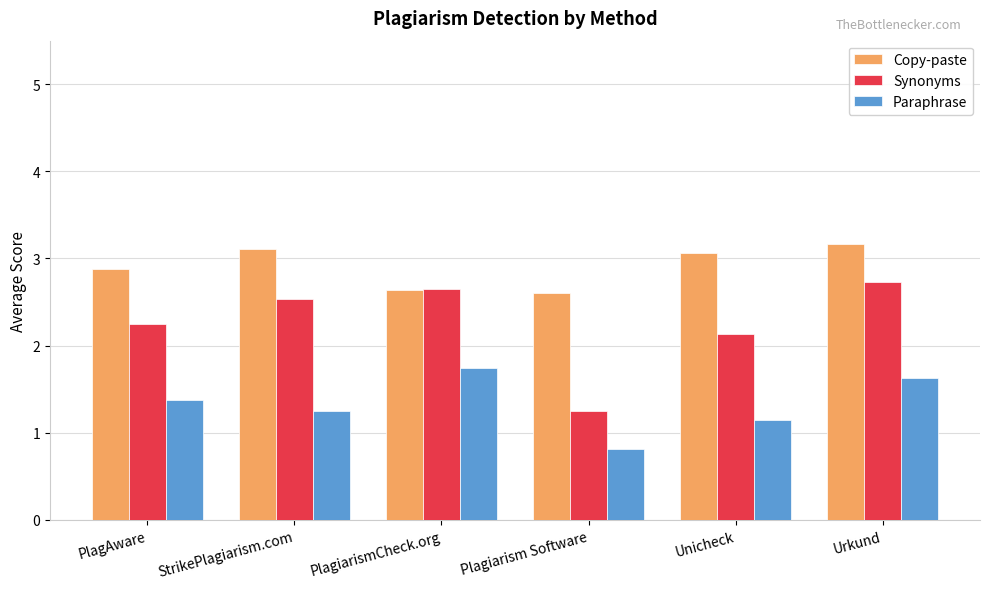

Are the bars horizontal?

No